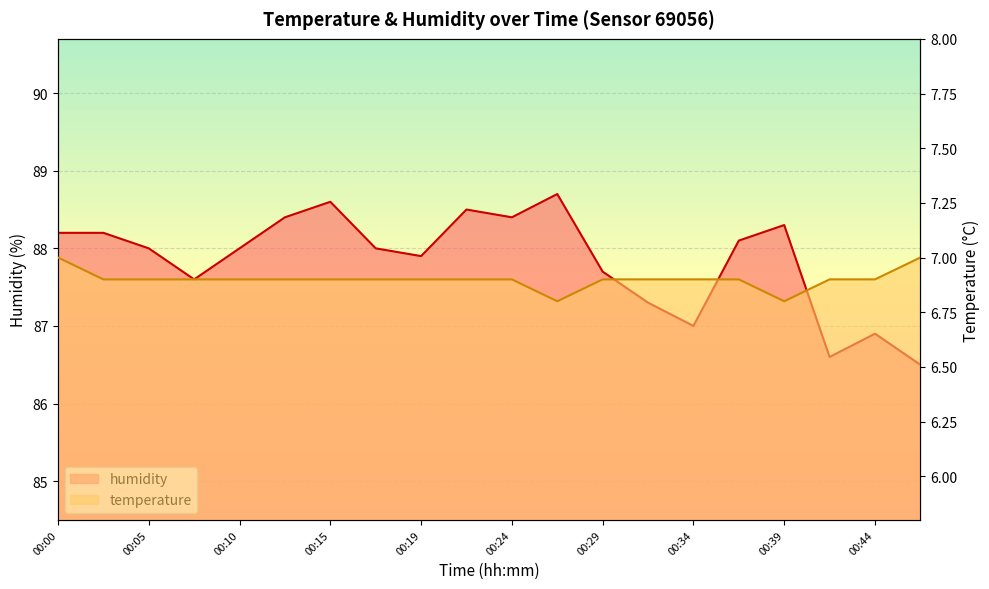

What is the smallest value displayed?

6.8